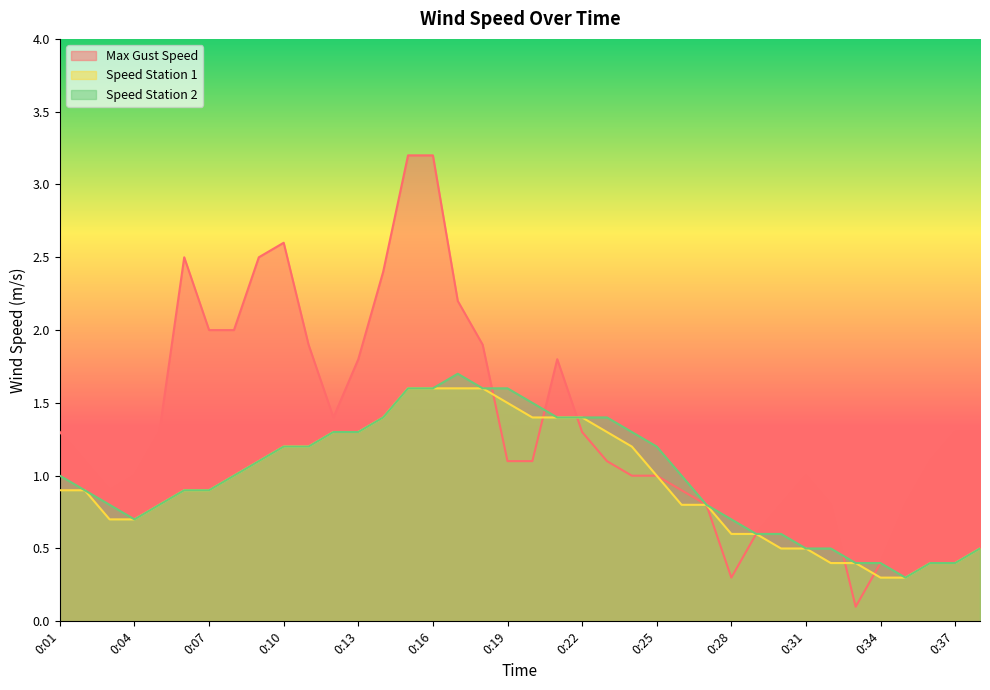

What is the total value across all series at 0:34?

1.1